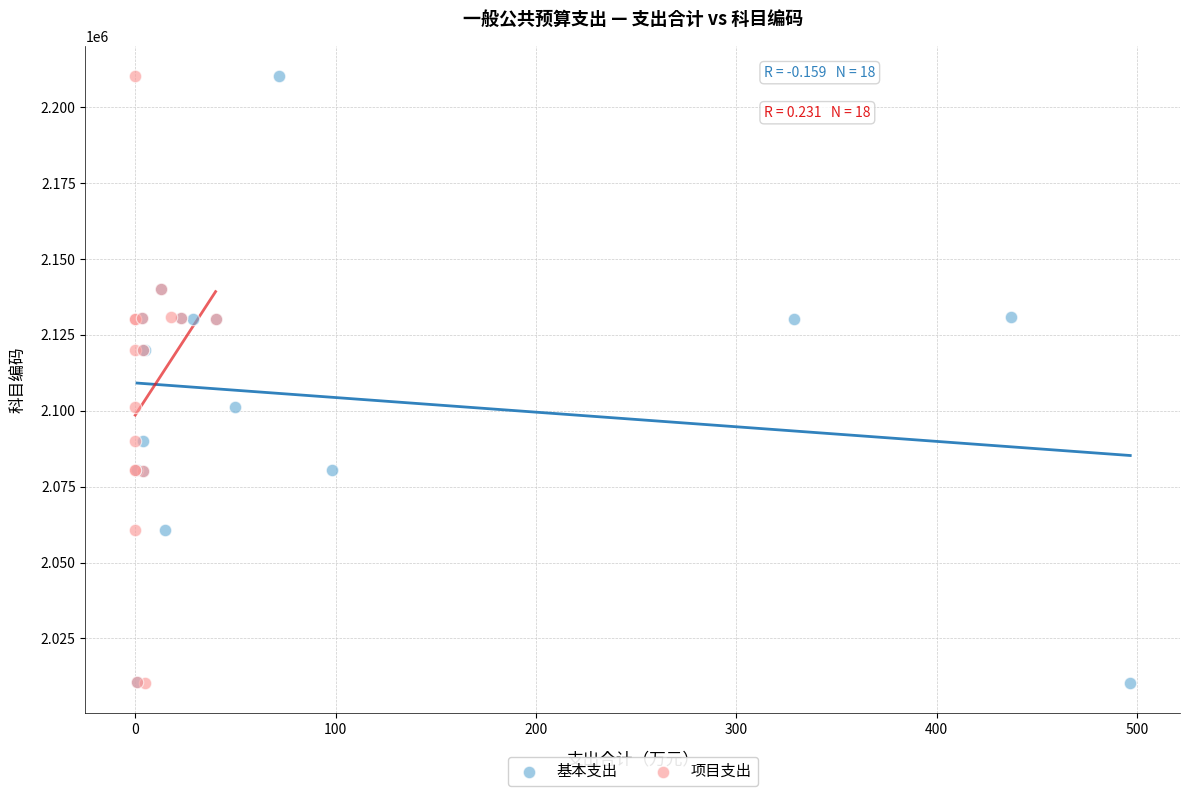

What are all the series names shown in the legend?

基本支出, 项目支出